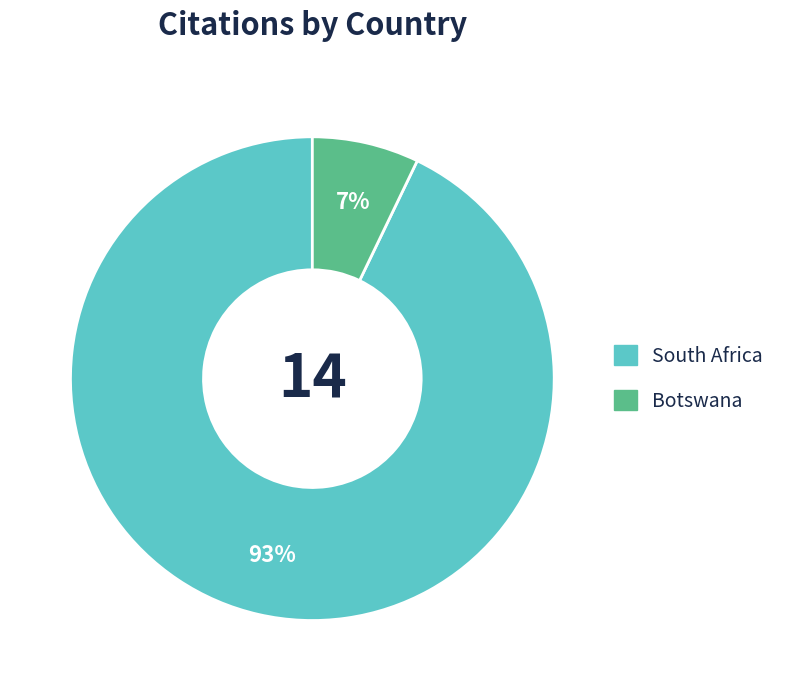

To the nearest percent, what is the average slice percentage?

50%